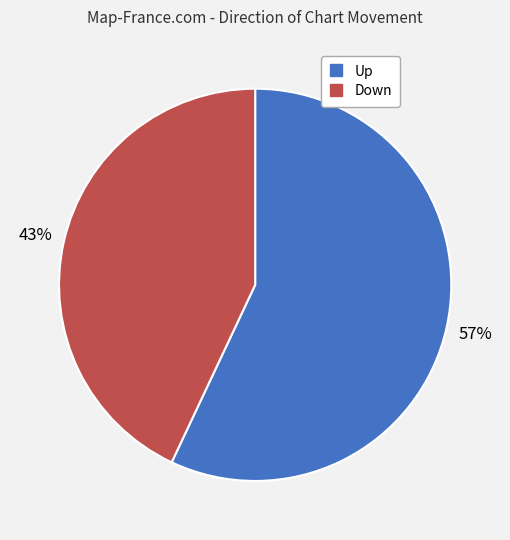

Is there a majority slice in this chart?

Yes